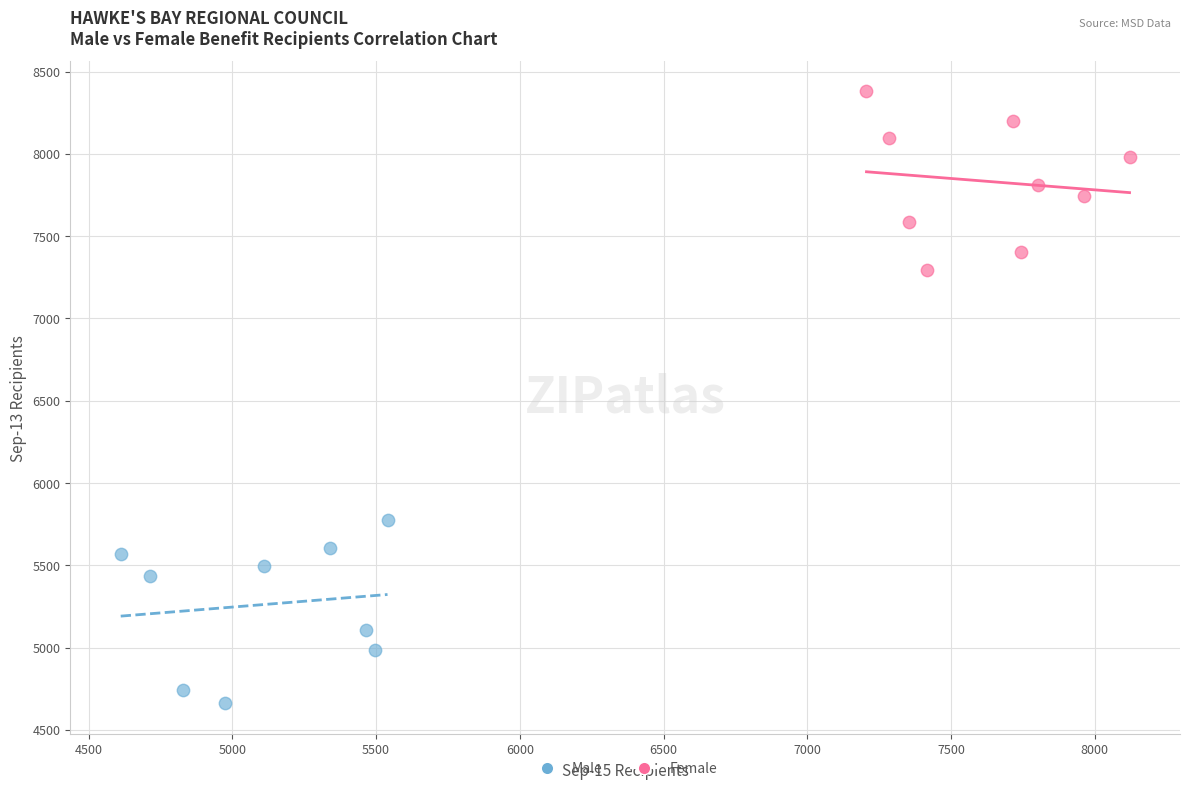

Which series contains the lowest Y value?

Male